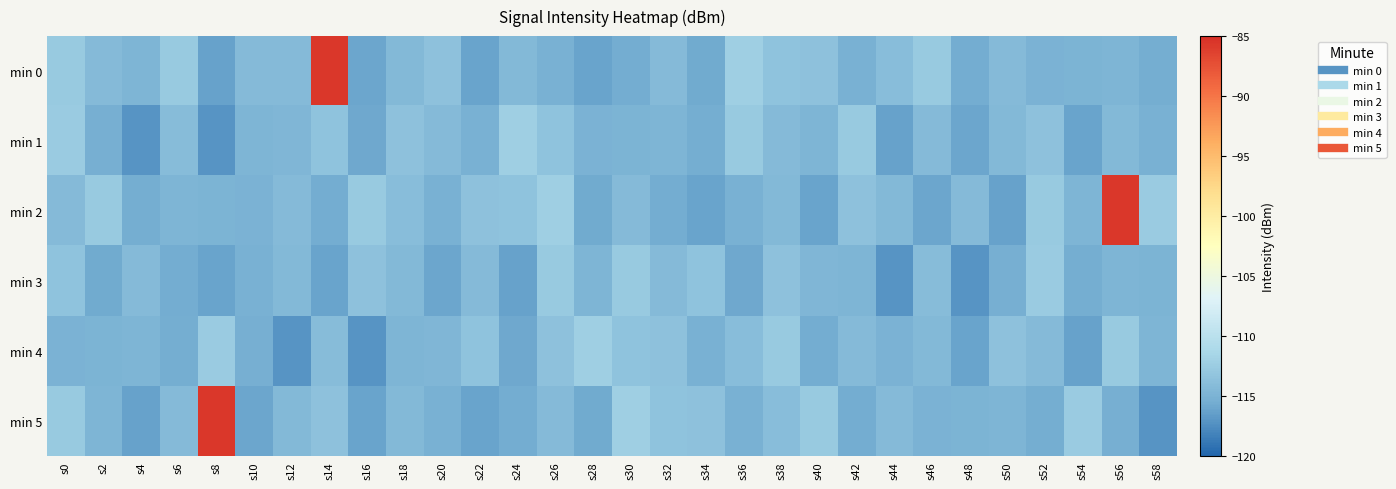

Which label corresponds to the largest value in the chart?

s14